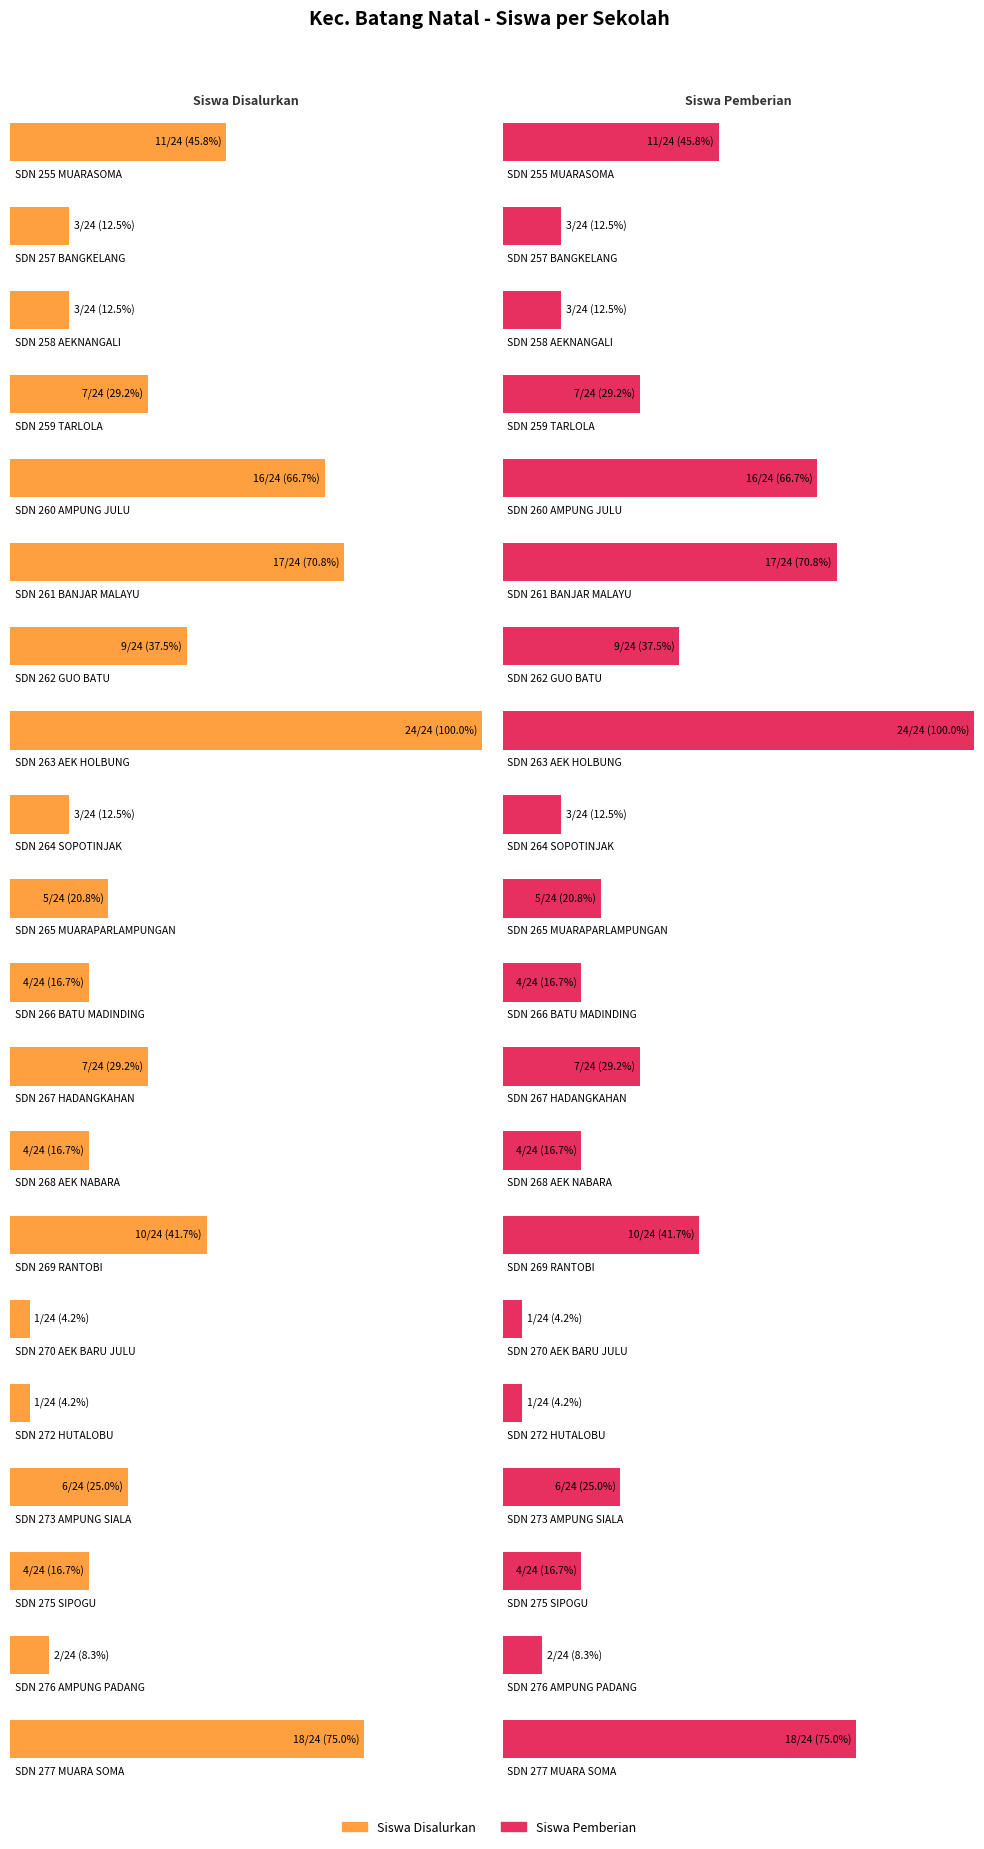

At which category is the sum across all series the highest?

SD NEGERI 263 AEK HOLBUNG